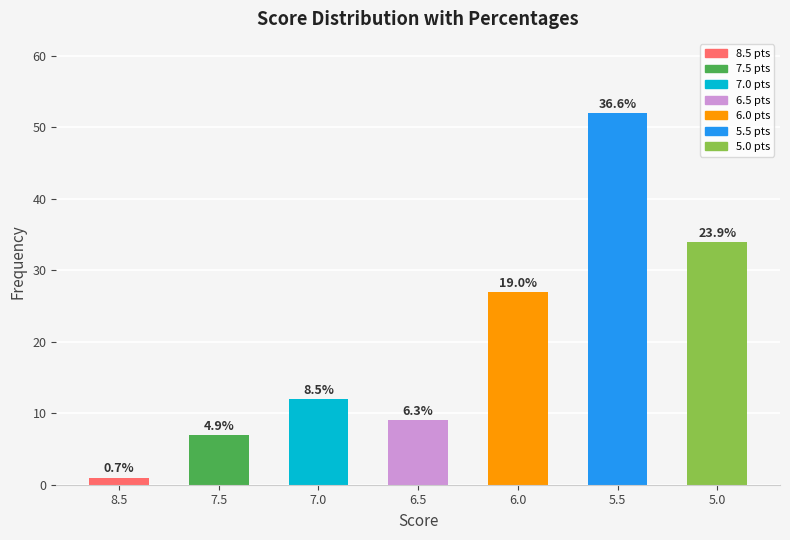

Are the bars horizontal?

No